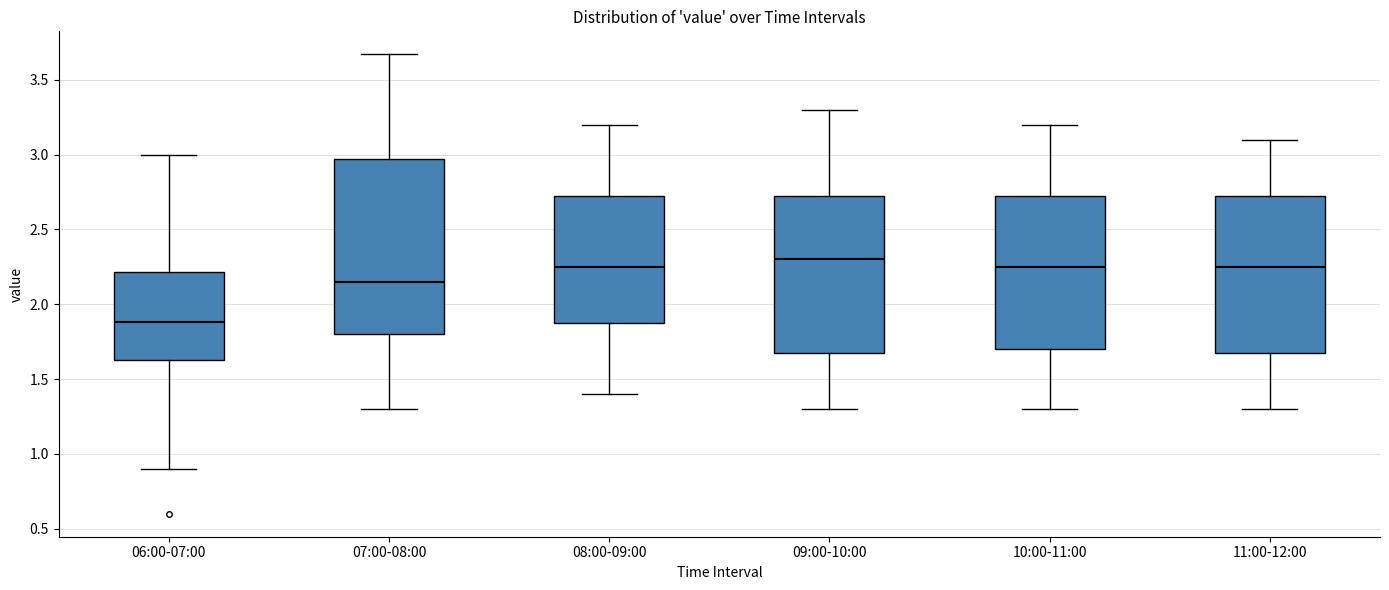

Reading left to right, transcribe this box plot: for each box, give where its median line is, the range the box spans, and where its two whiskers end, as read against the y-axis. The values are not printed on the chart, so give them approximately, as read against the axis.

06:00-07:00: median 1.90, box 1.65 to 2.20, whiskers 0.90 to 3.00
07:00-08:00: median 2.15, box 1.80 to 2.95, whiskers 1.30 to 3.65
08:00-09:00: median 2.25, box 1.90 to 2.75, whiskers 1.40 to 3.20
09:00-10:00: median 2.30, box 1.70 to 2.75, whiskers 1.30 to 3.30
10:00-11:00: median 2.25, box 1.70 to 2.75, whiskers 1.30 to 3.20
11:00-12:00: median 2.25, box 1.70 to 2.75, whiskers 1.30 to 3.10